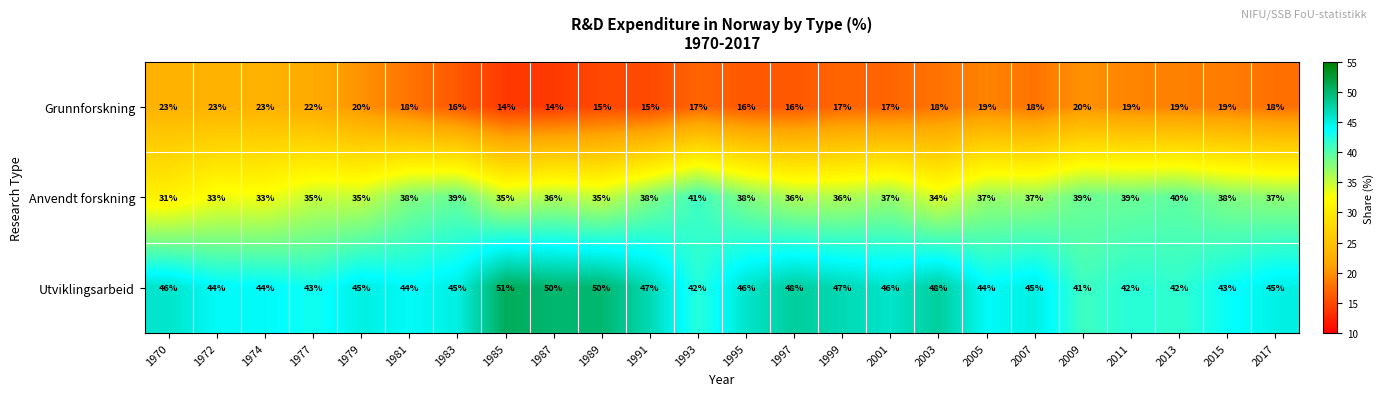

What is the total value across all series at 1974?

100